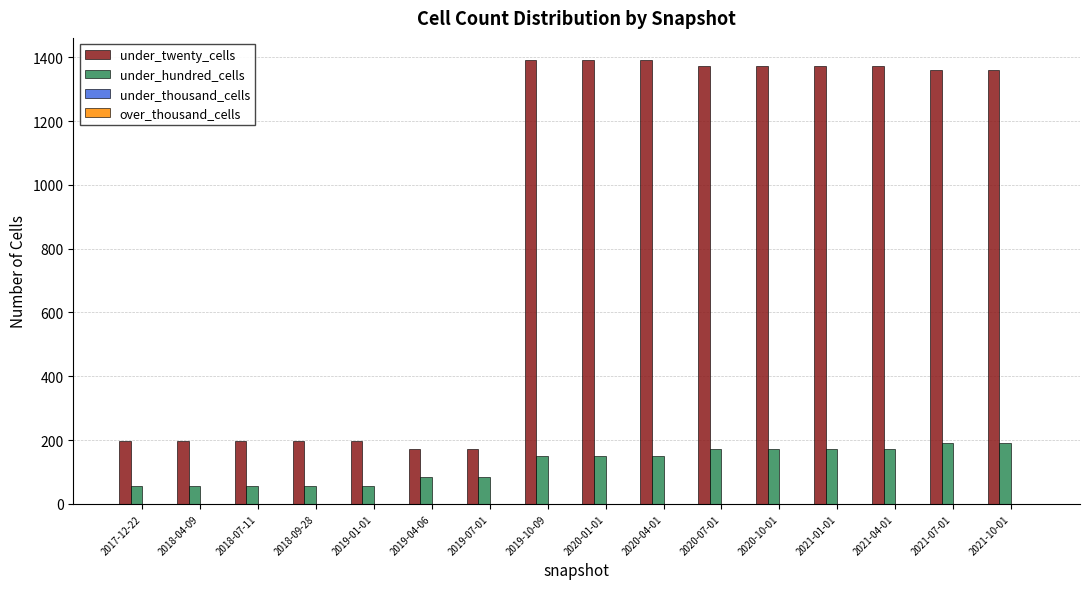

Rank the series at 2018-07-11 from highest to lowest value.

under_twenty_cells, under_hundred_cells